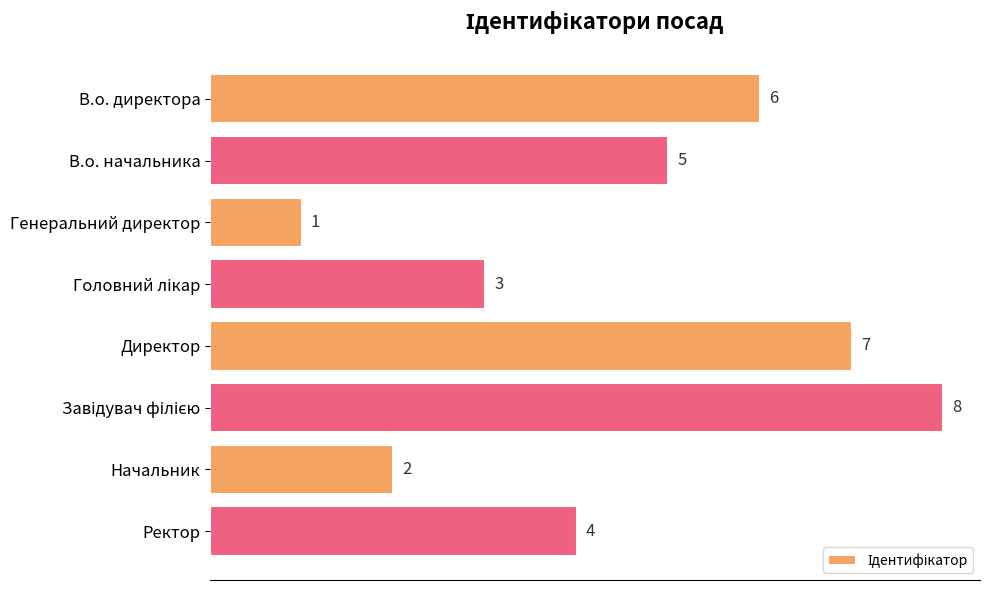

What is the difference between the maximum and minimum values?

7